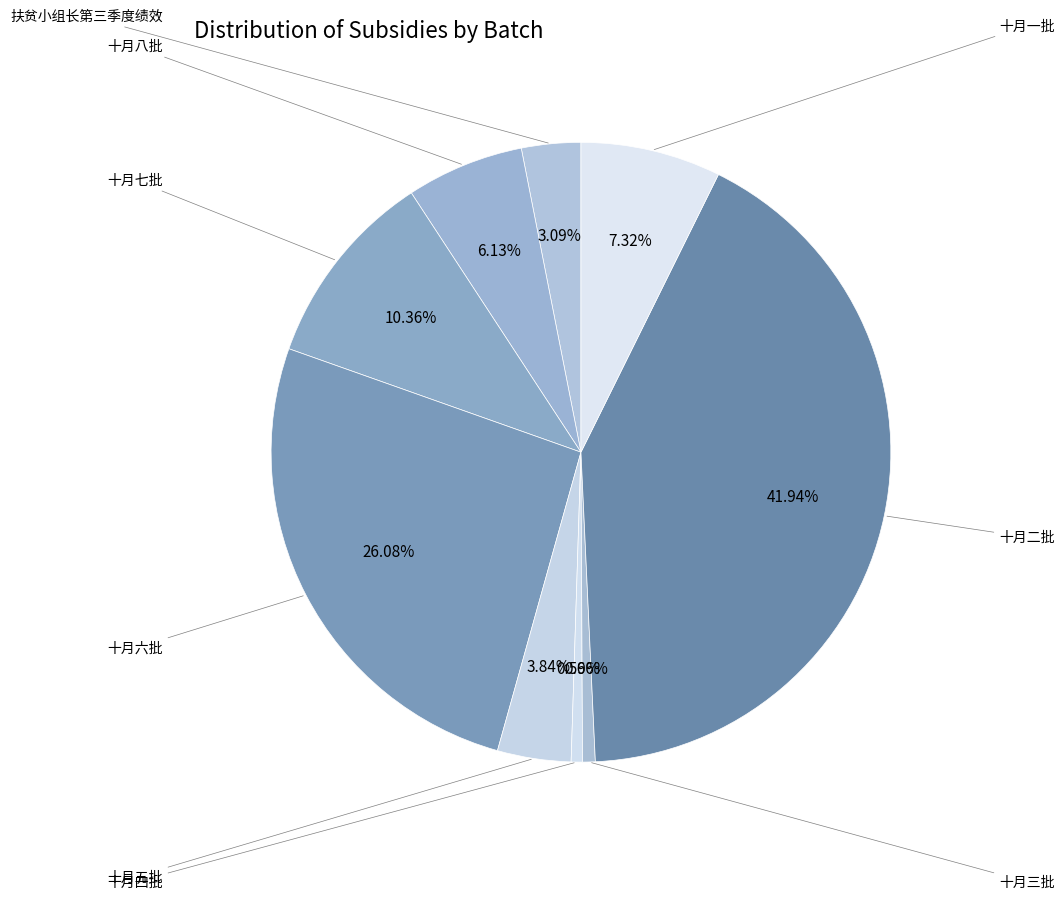

Count the number of slices in the pie.

9